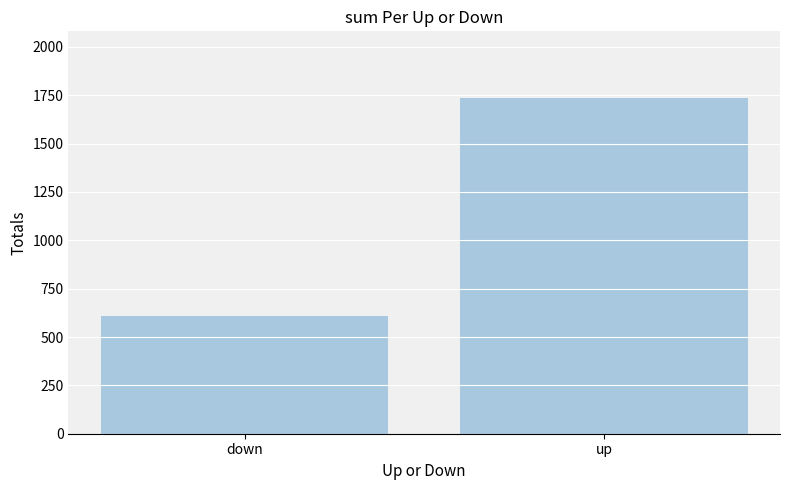

What is the value of the 1st bar from the left?

607